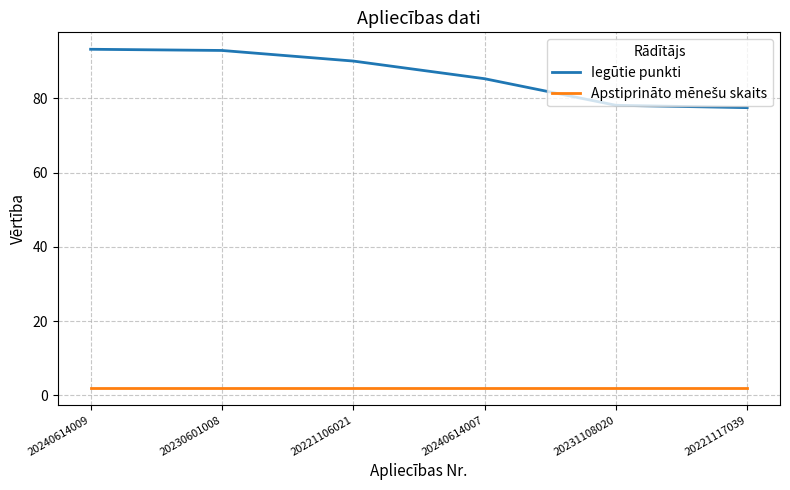

What is the maximum value shown in the chart?

93.2